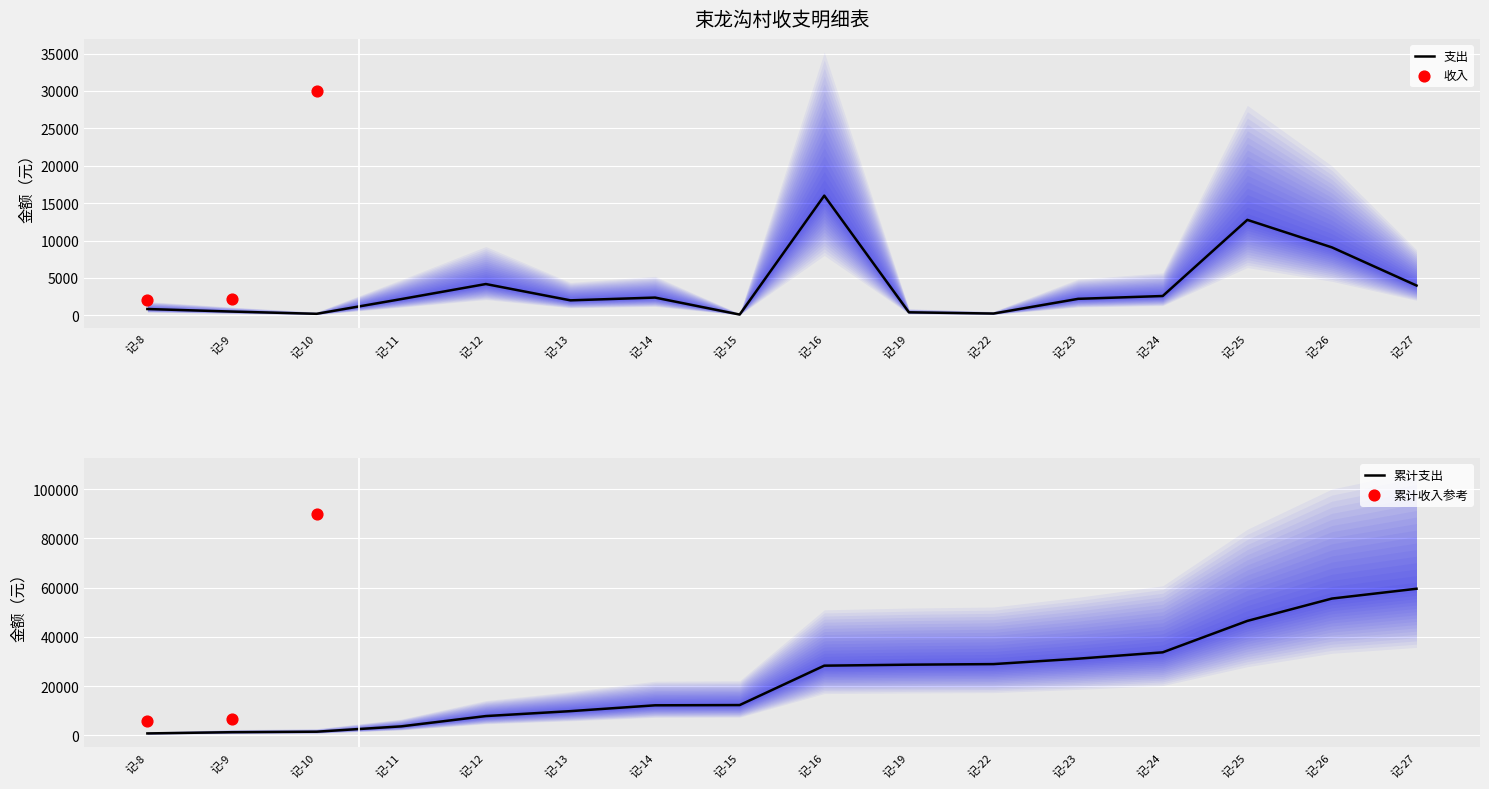

Between 记-22 and 记-14, which is larger?

记-14